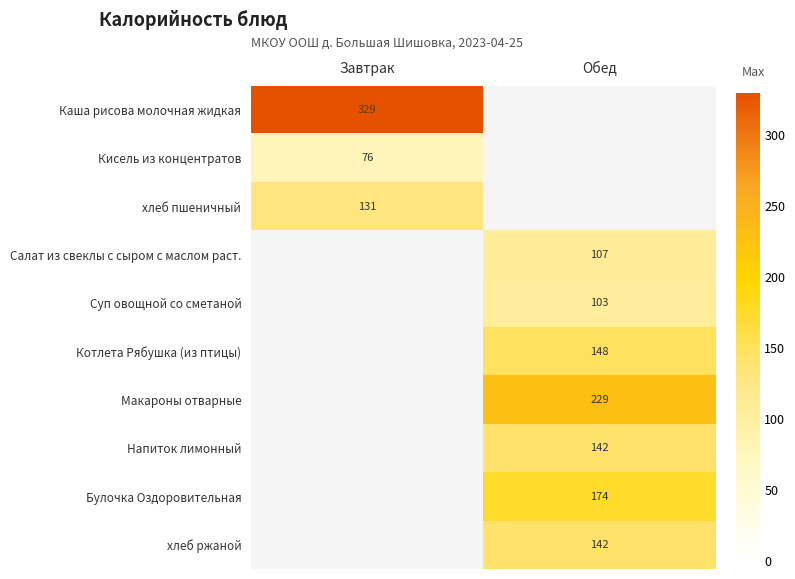

Is it true that хлеб пшеничный equals 131 at Завтрак?

True